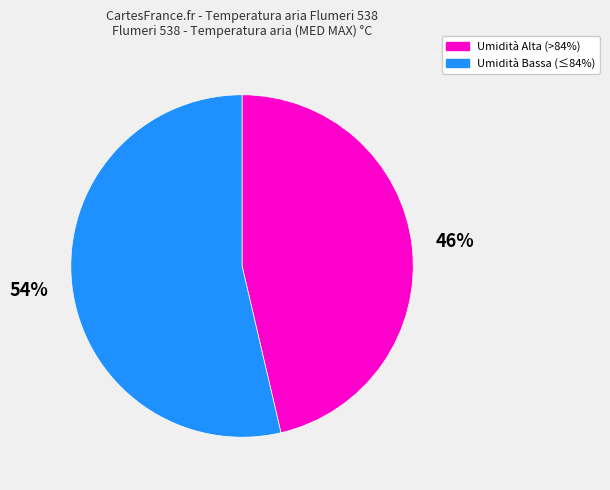

Is there a majority slice in this chart?

Yes